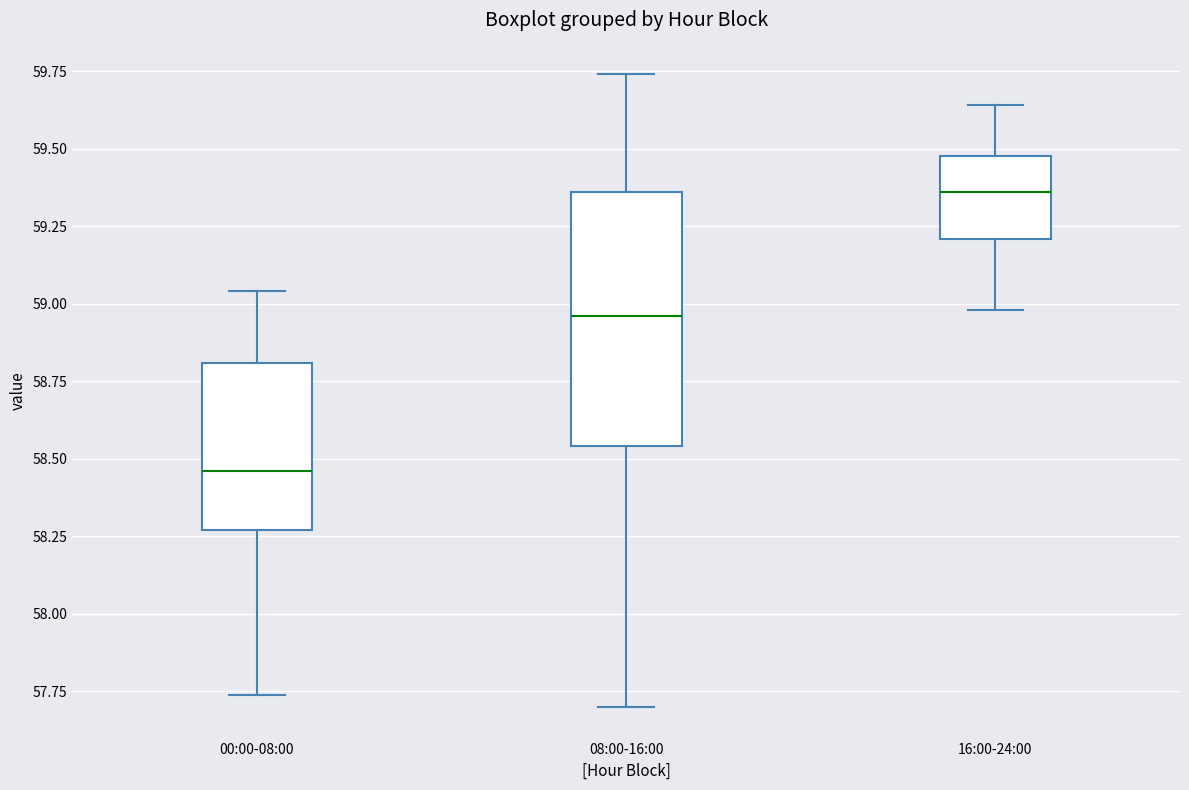

Which box's median line is the lowest?

00:00-08:00